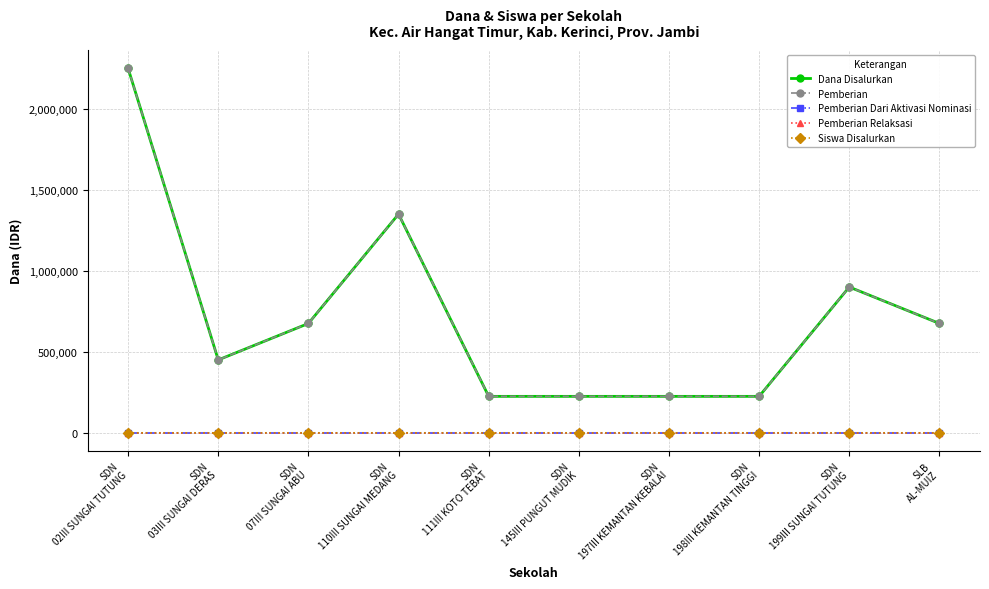

Reading left to right, extract all data points from this chart.

Dana Disalurkan: SDN
02III SUNGAI TUTUNG=2250000	SDN
03III SUNGAI DERAS=450000	SDN
07III SUNGAI ABU=675000	SDN
110III SUNGAI MEDANG=1350000	SDN
111III KOTO TEBAT=225000	SDN
145III PUNGUT MUDIK=225000	SDN
197III KEMANTAN KEBALAI=225000	SDN
198III KEMANTAN TINGGI=225000	SDN
199III SUNGAI TUTUNG=900000	SLB
AL-MUIZ=675000
Pemberian: SDN
02III SUNGAI TUTUNG=2250000	SDN
03III SUNGAI DERAS=450000	SDN
07III SUNGAI ABU=675000	SDN
110III SUNGAI MEDANG=1350000	SDN
111III KOTO TEBAT=225000	SDN
145III PUNGUT MUDIK=225000	SDN
197III KEMANTAN KEBALAI=225000	SDN
198III KEMANTAN TINGGI=225000	SDN
199III SUNGAI TUTUNG=900000	SLB
AL-MUIZ=675000
Pemberian Dari Aktivasi Nominasi: SDN
02III SUNGAI TUTUNG=0	SDN
03III SUNGAI DERAS=0	SDN
07III SUNGAI ABU=0	SDN
110III SUNGAI MEDANG=0	SDN
111III KOTO TEBAT=0	SDN
145III PUNGUT MUDIK=0	SDN
197III KEMANTAN KEBALAI=0	SDN
198III KEMANTAN TINGGI=0	SDN
199III SUNGAI TUTUNG=0	SLB
AL-MUIZ=0
Pemberian Relaksasi: SDN
02III SUNGAI TUTUNG=0	SDN
03III SUNGAI DERAS=0	SDN
07III SUNGAI ABU=0	SDN
110III SUNGAI MEDANG=0	SDN
111III KOTO TEBAT=0	SDN
145III PUNGUT MUDIK=0	SDN
197III KEMANTAN KEBALAI=0	SDN
198III KEMANTAN TINGGI=0	SDN
199III SUNGAI TUTUNG=0	SLB
AL-MUIZ=0
Siswa Disalurkan: SDN
02III SUNGAI TUTUNG=10	SDN
03III SUNGAI DERAS=2	SDN
07III SUNGAI ABU=3	SDN
110III SUNGAI MEDANG=6	SDN
111III KOTO TEBAT=1	SDN
145III PUNGUT MUDIK=1	SDN
197III KEMANTAN KEBALAI=1	SDN
198III KEMANTAN TINGGI=1	SDN
199III SUNGAI TUTUNG=4	SLB
AL-MUIZ=3